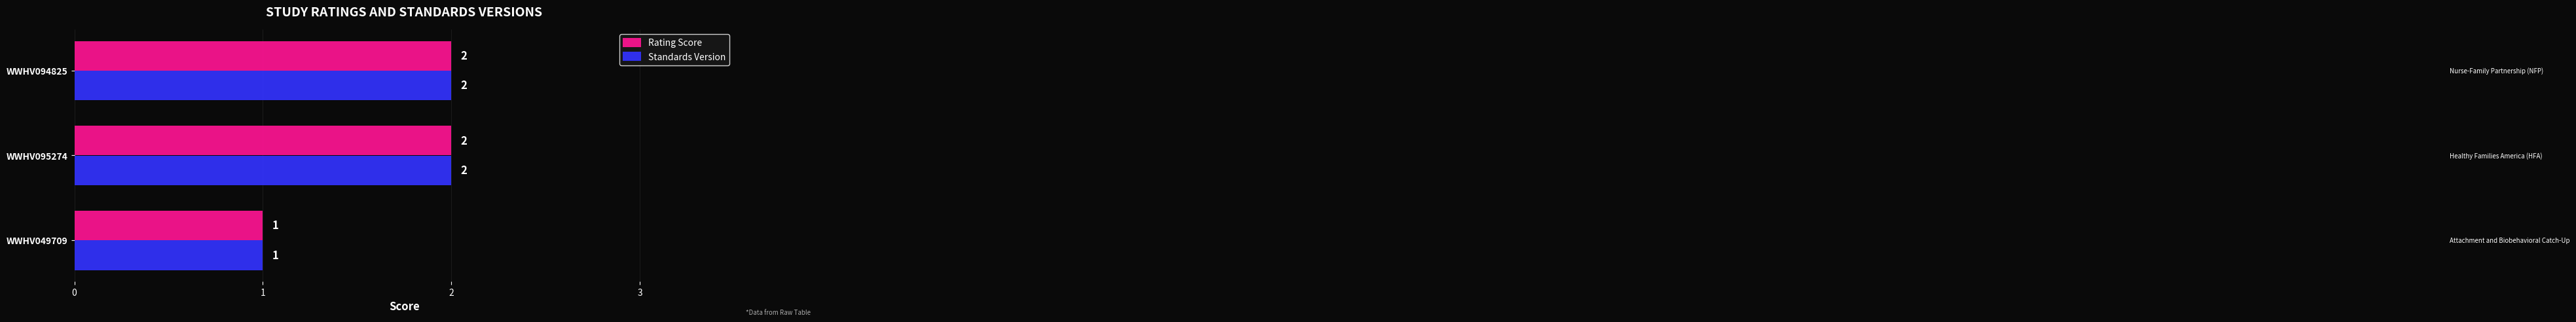

What is the sum of the Standards Version values at WWHV095274 and WWHV094825?

4